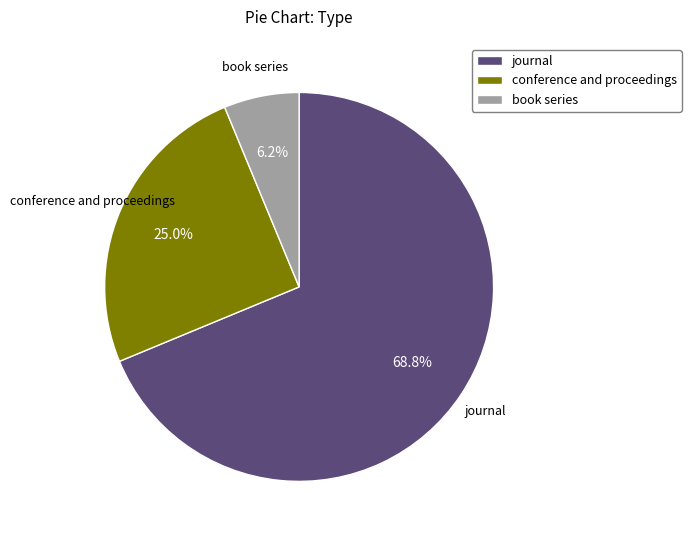

The conference and proceedings slice represents 25% of the pie. True or false?

True